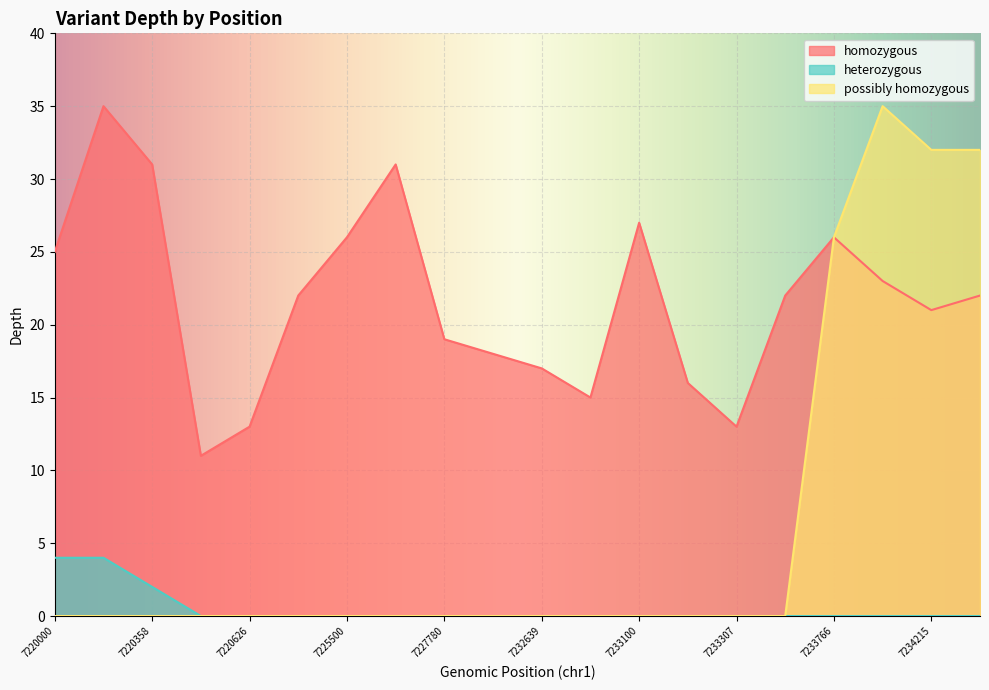

What are all the series names shown in the legend?

homozygous, heterozygous, possibly homozygous